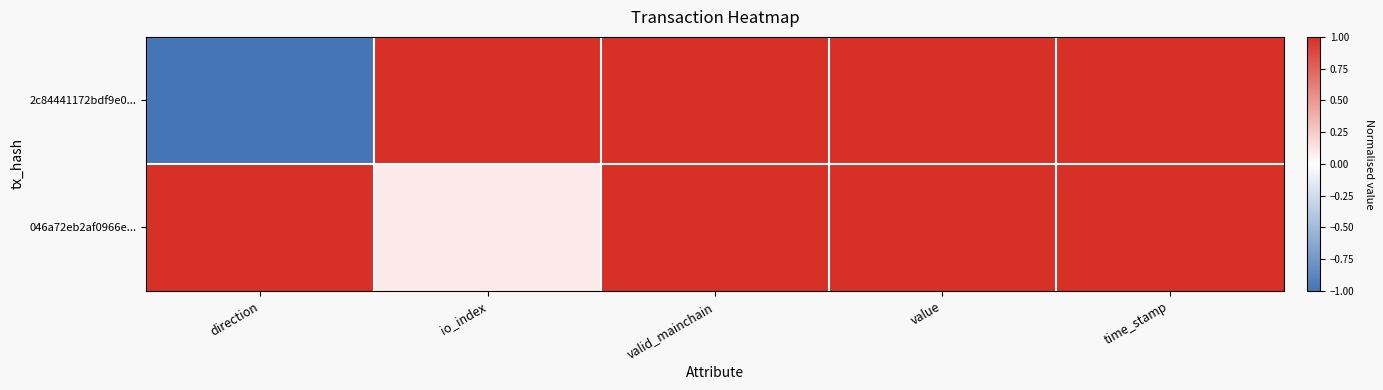

At how many categories does at least one series exceed 0?

5